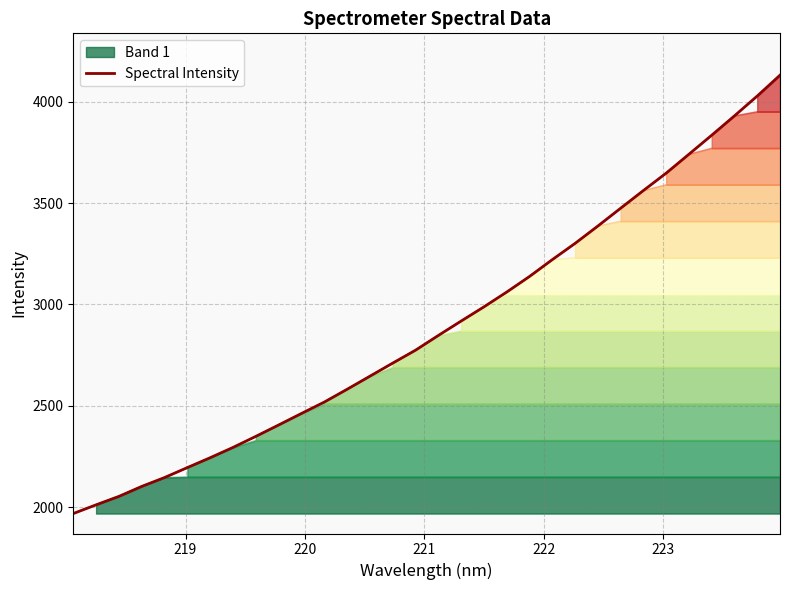

What is the maximum value for Spectral Intensity?

4130.7